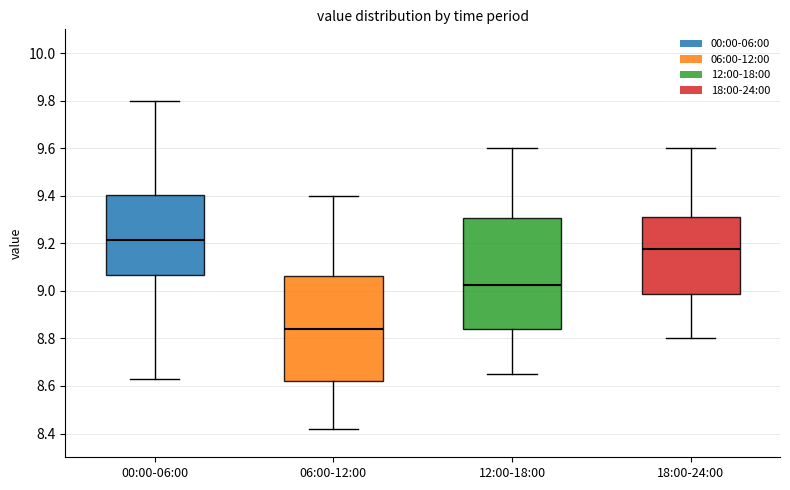

Reading left to right, read every box against the y-axis: the position of its median line, the range the box covers, and the ends of its whiskers. The values are not printed on the chart, so give them approximately, as read against the axis.

00:00-06:00: median 9.22, box 9.06 to 9.40, whiskers 8.64 to 9.80
06:00-12:00: median 8.84, box 8.62 to 9.06, whiskers 8.42 to 9.40
12:00-18:00: median 9.02, box 8.84 to 9.30, whiskers 8.66 to 9.60
18:00-24:00: median 9.18, box 8.98 to 9.32, whiskers 8.80 to 9.60